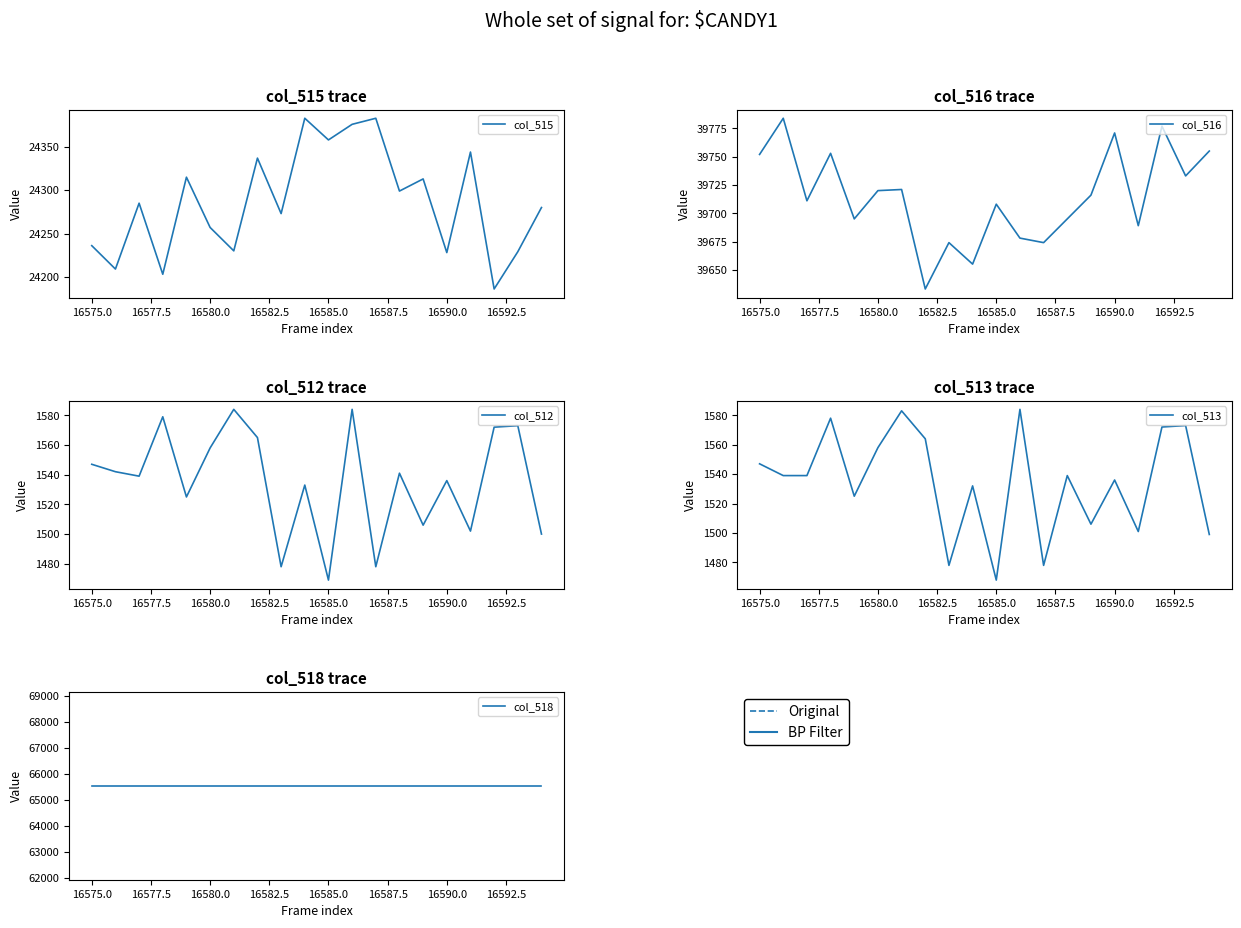

What is the average value of the col_518 series?

65535